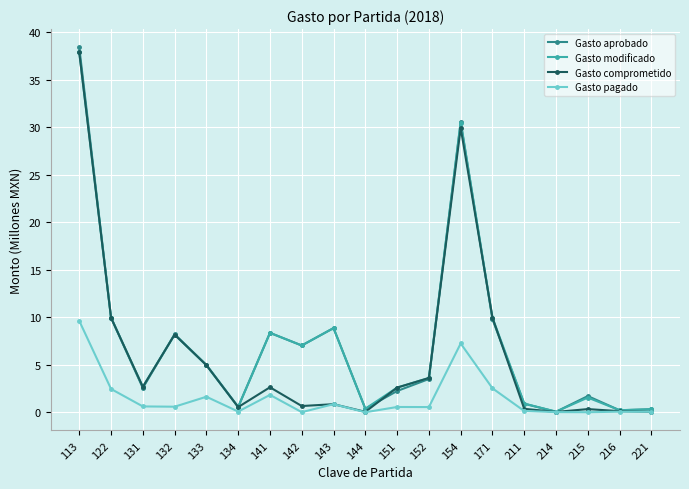

How many categories are shown in the chart?

19